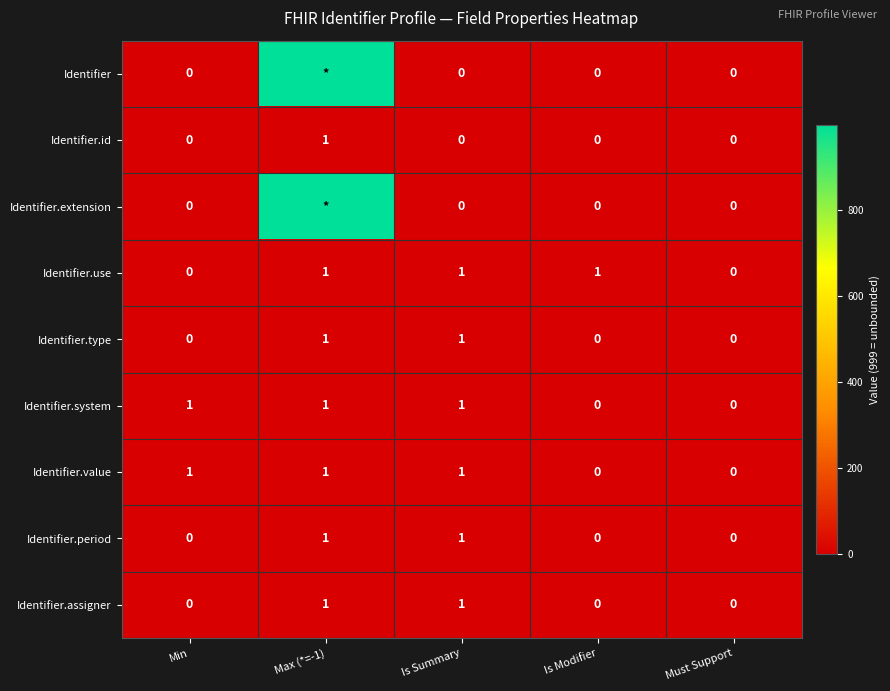

Is the value of Identifier.value at Is Summary greater than the value of Identifier.assigner at Must Support?

Yes